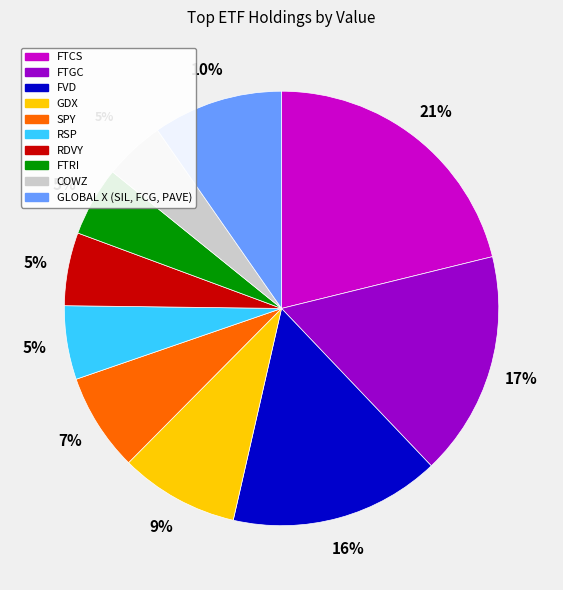

What is the ratio of the value at RDVY to the value at FVD?

0.3